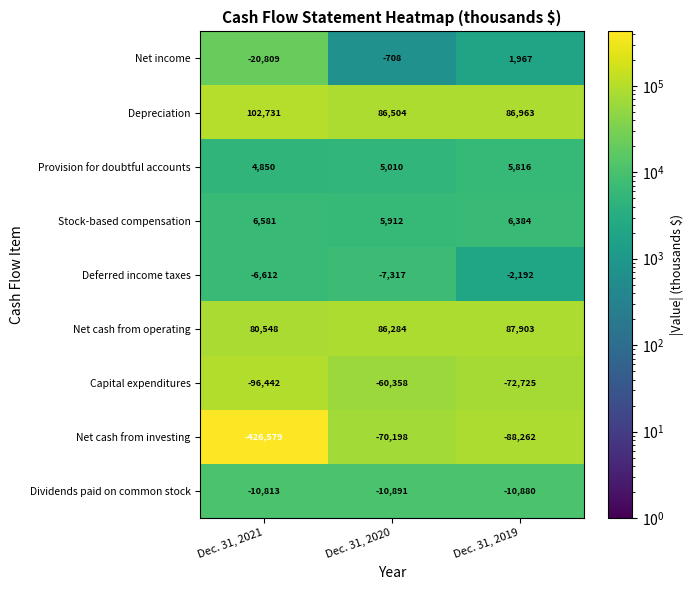

How many series are shown in this chart?

9